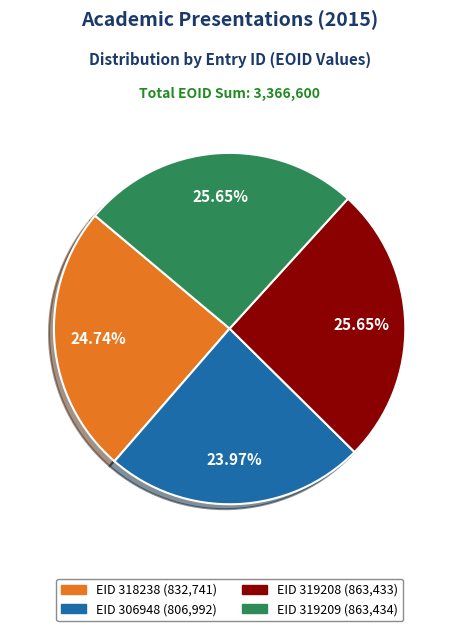

What percentage is the EID 319208 slice, to the nearest percent?

26%